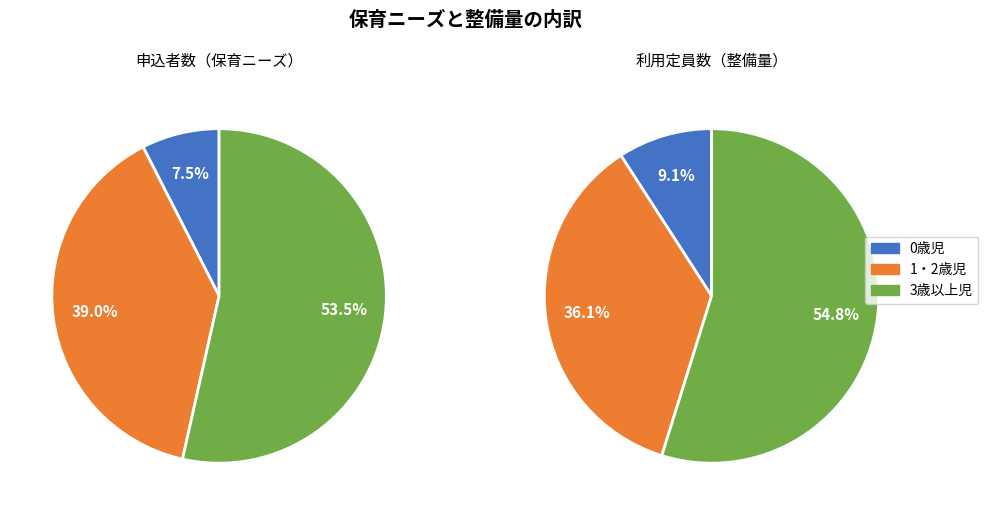

What percentage is NOT represented by 1・2歳児?

61.0%